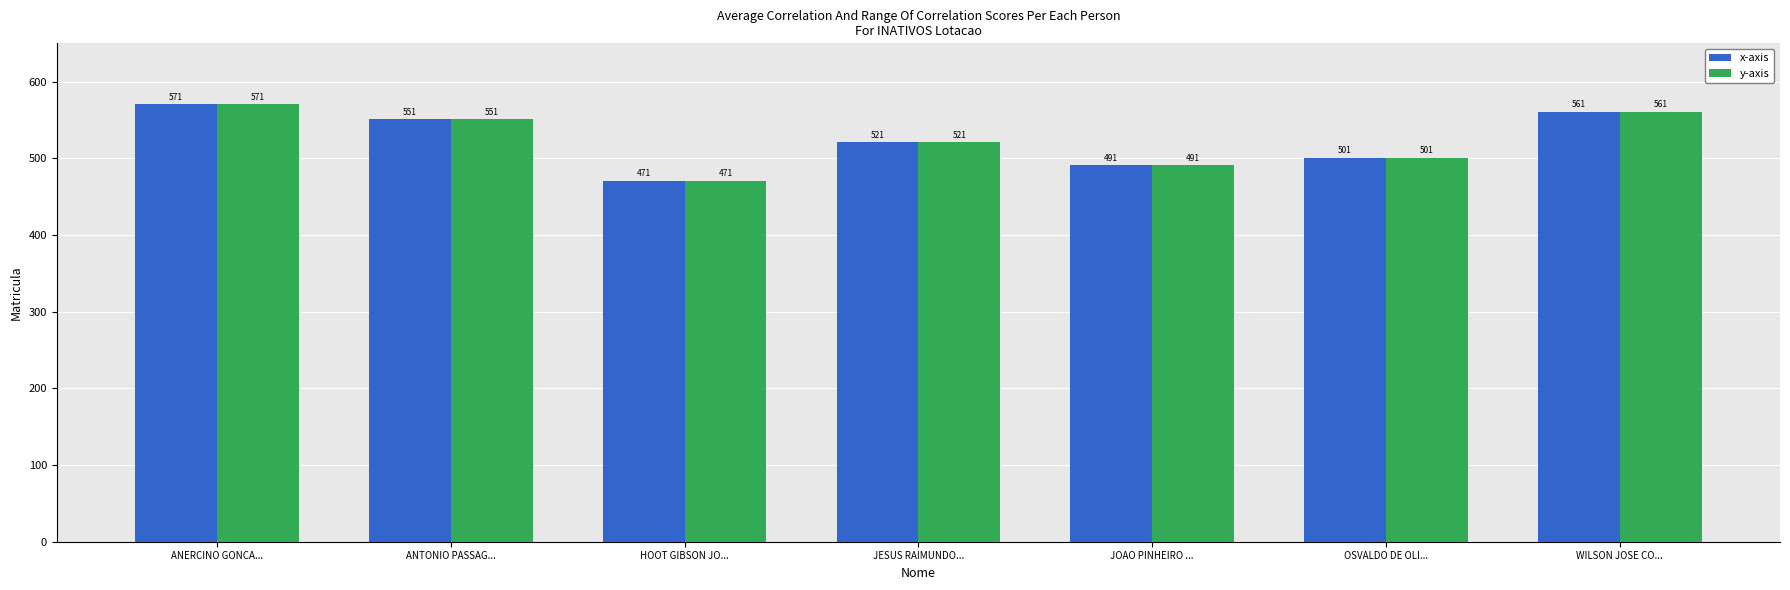

What is the smallest value displayed?

471